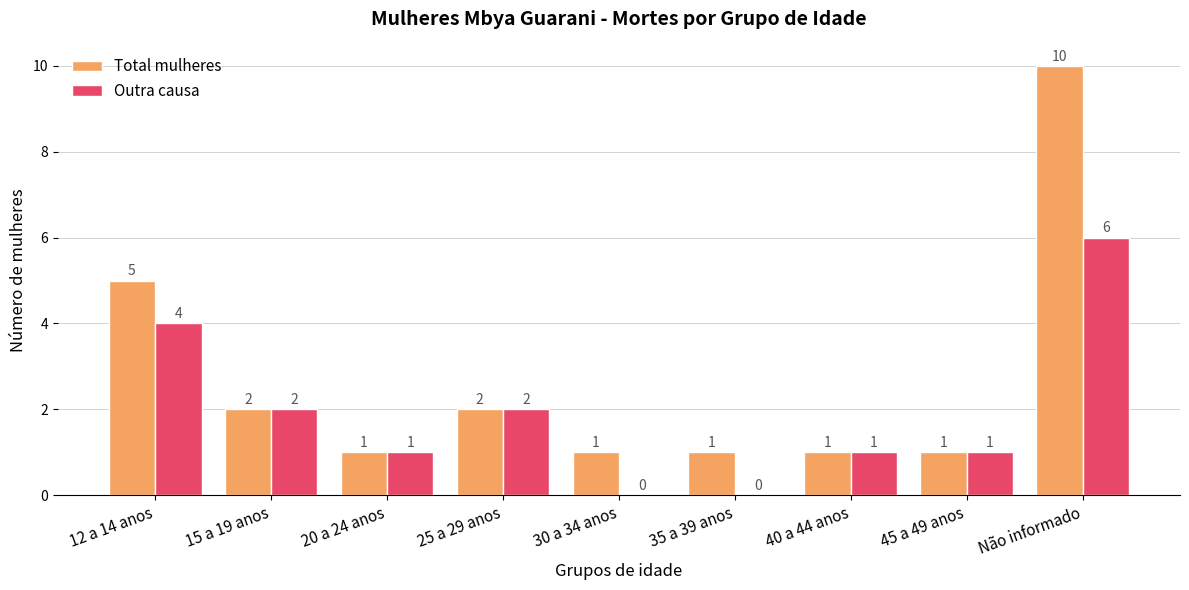

Which series changed the most between 45 a 49 anos and Não informado?

Total mulheres